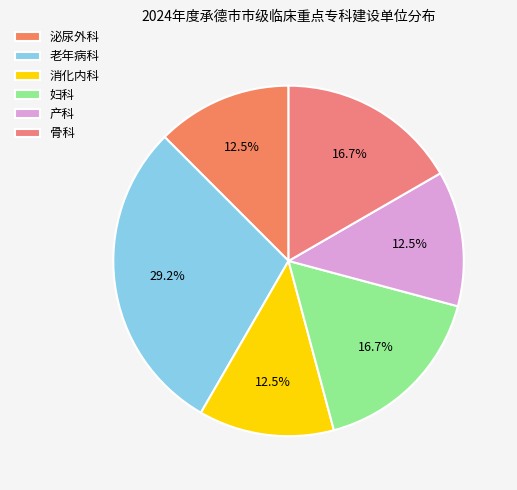

Which slice is the smallest?

泌尿外科